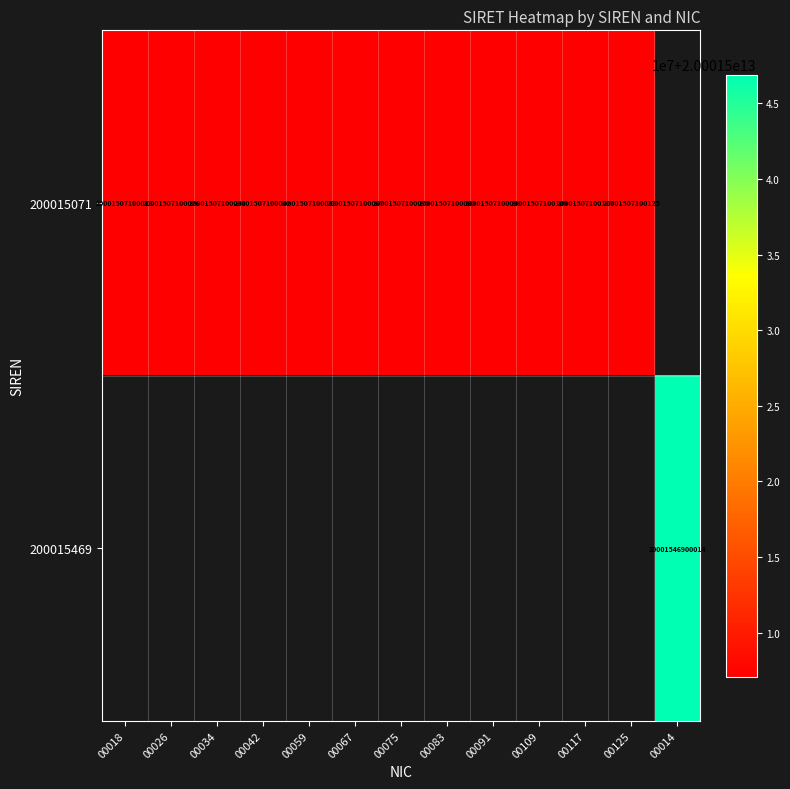

Is it true that 200015071 equals 8832906639813 at 00117?

False